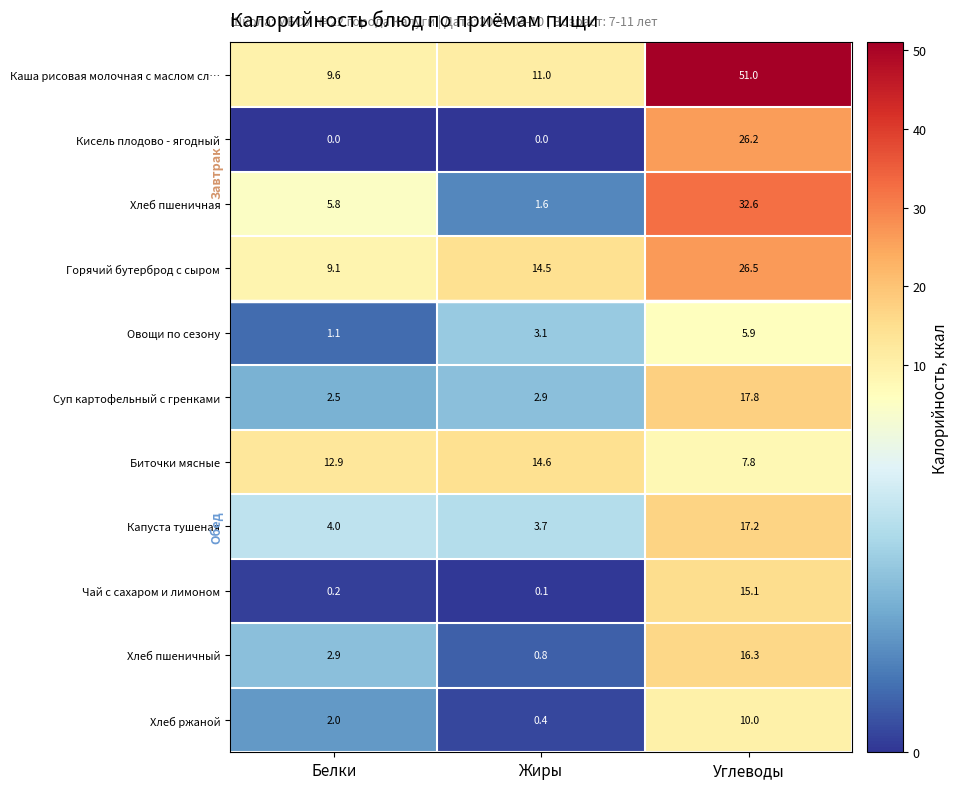

What is the minimum value for Хлеб пшеничный?

0.8